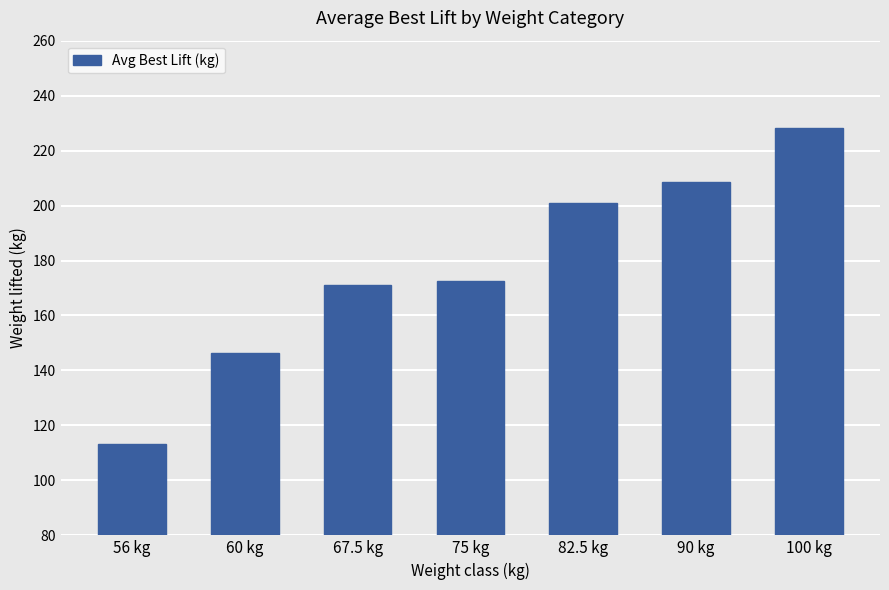

The value at 100 kg is 228.3. True or false?

True